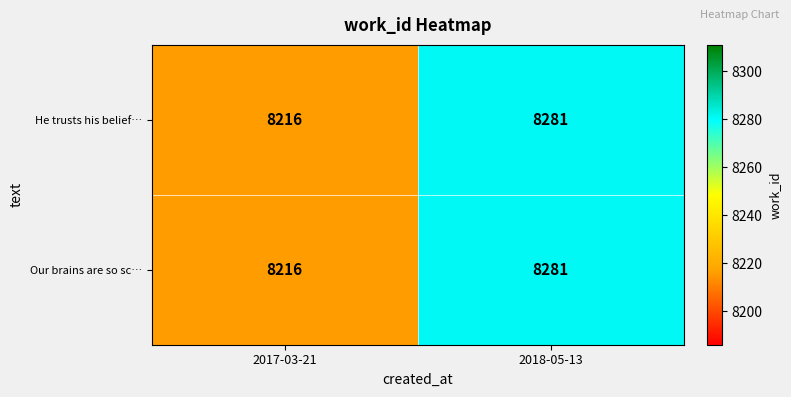

At which category is the sum across all series the highest?

2018-05-13